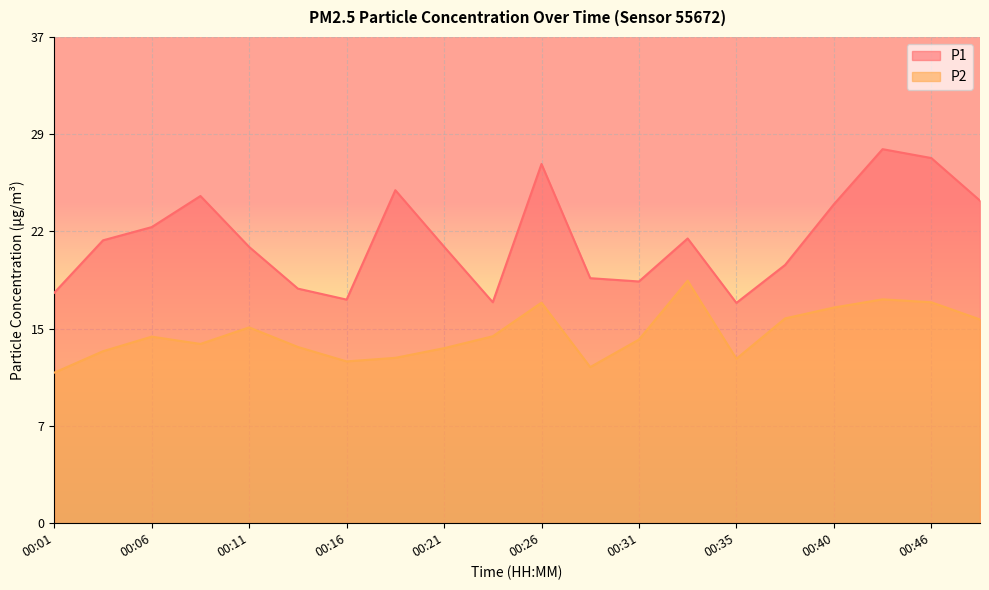

What is the value of the P1 point at the 10th from the left?

16.7